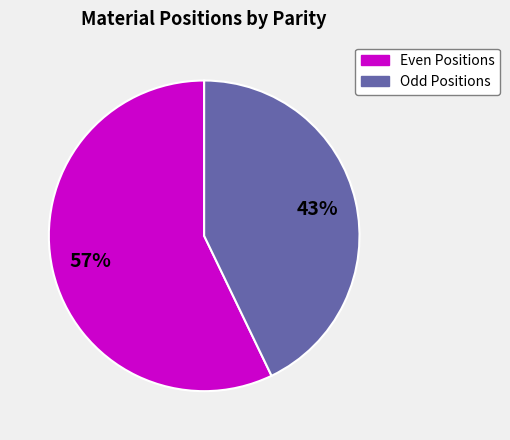

To the nearest percent, what is the difference between the largest and smallest slice percentages?

14%